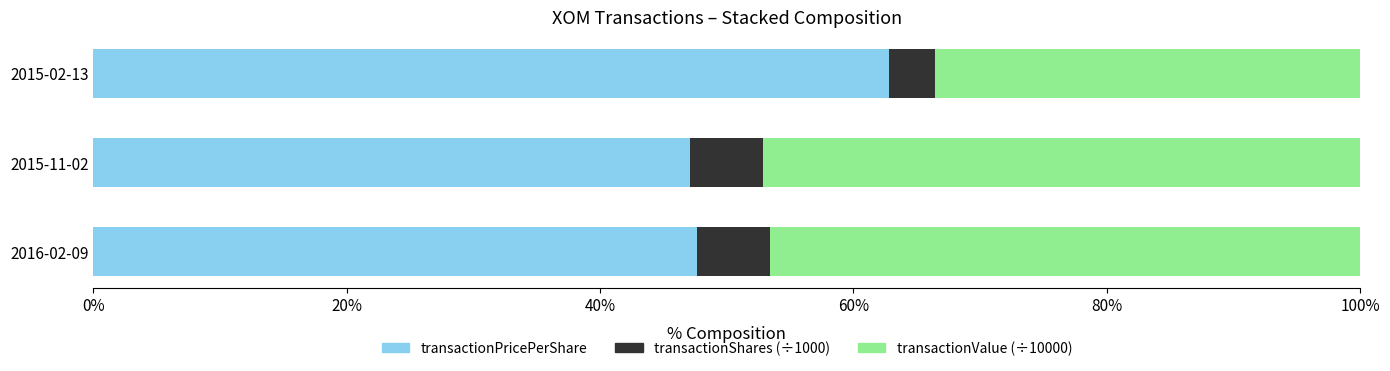

What is the total value across all series at 2016-02-09?

100.0